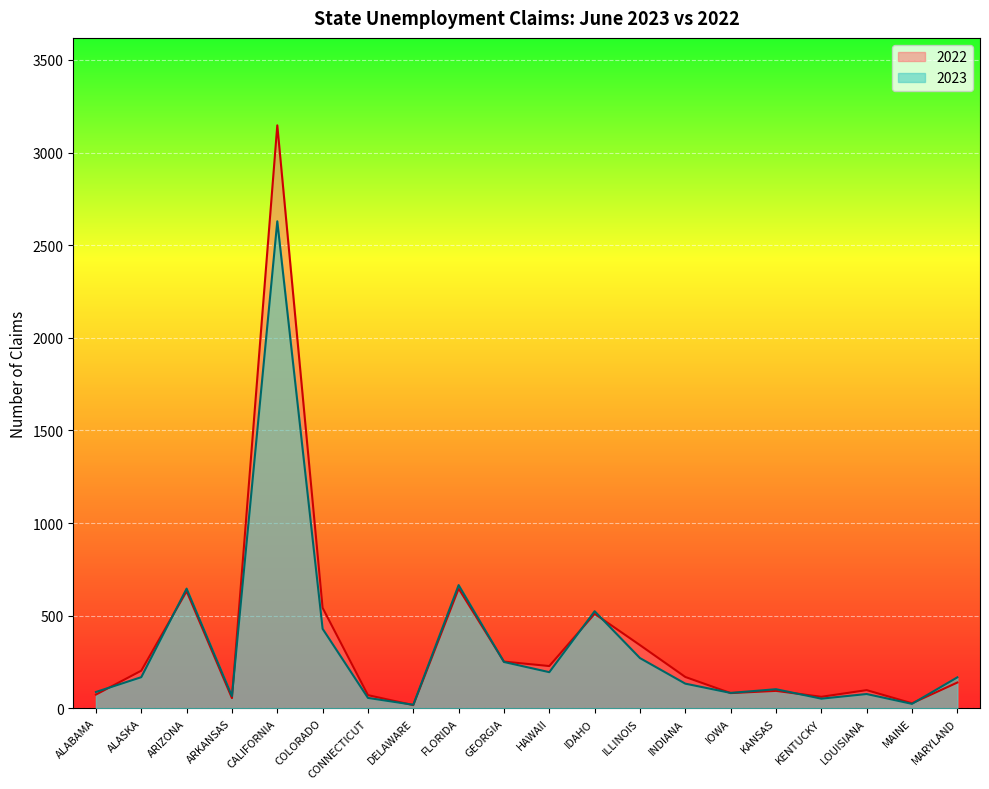

Where is the first local maximum for 2023?

ARIZONA